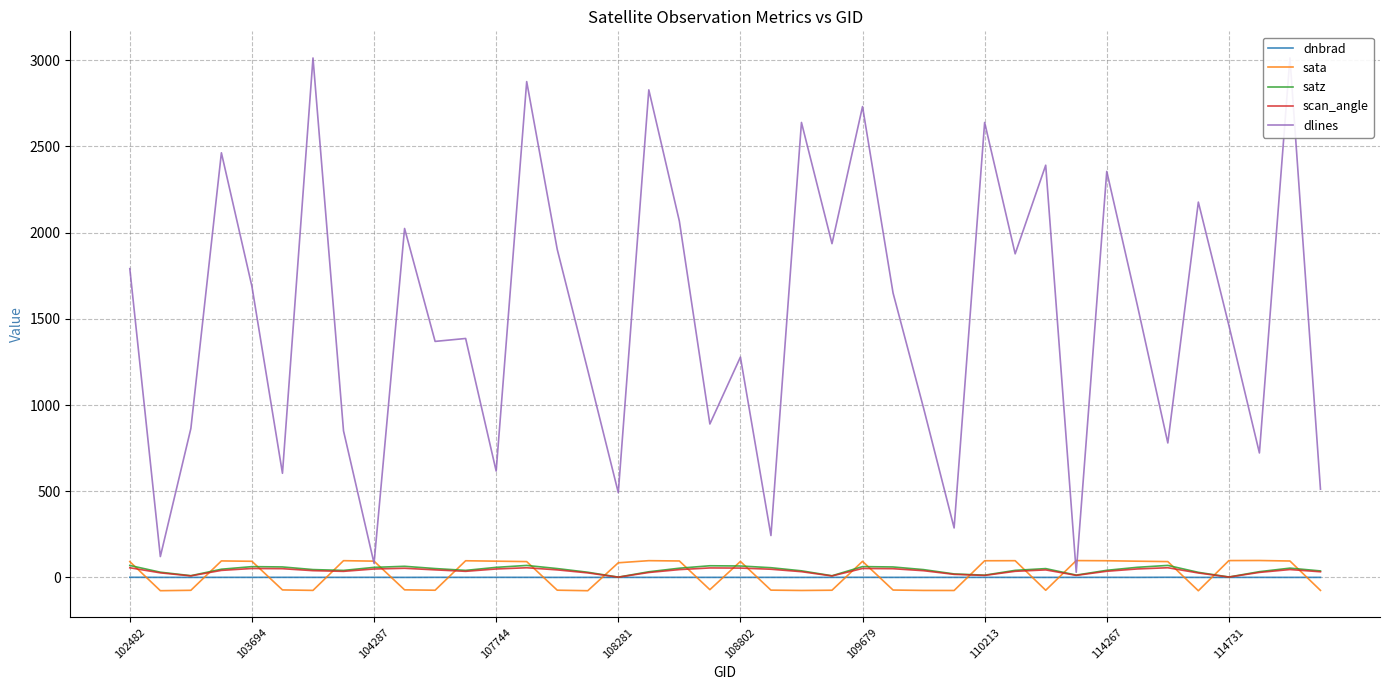

What is the spread (max minus min) of values at 13?

2875.6